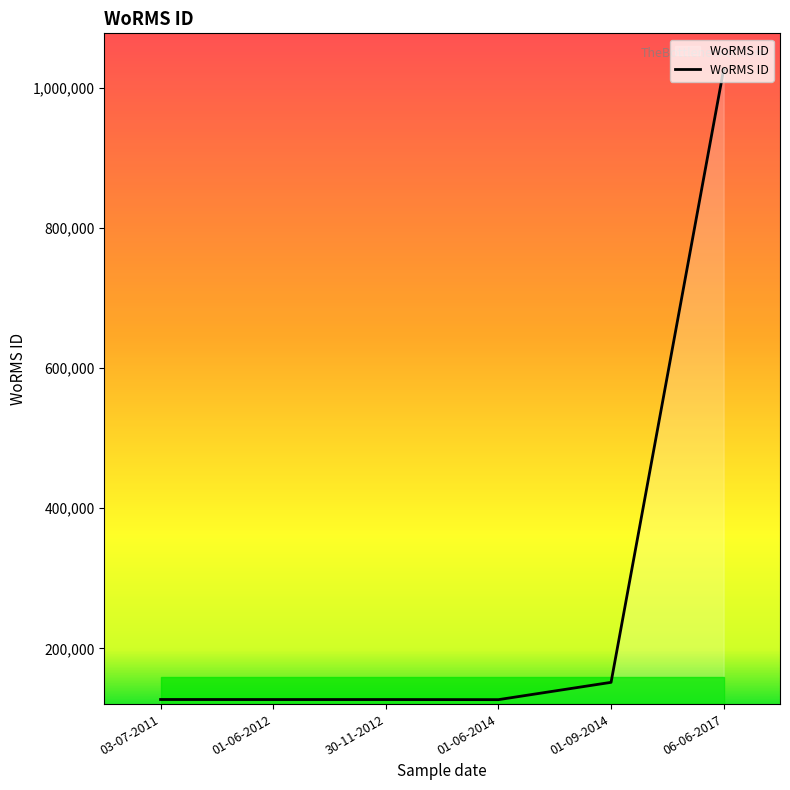

What is the greatest value displayed?

1026595